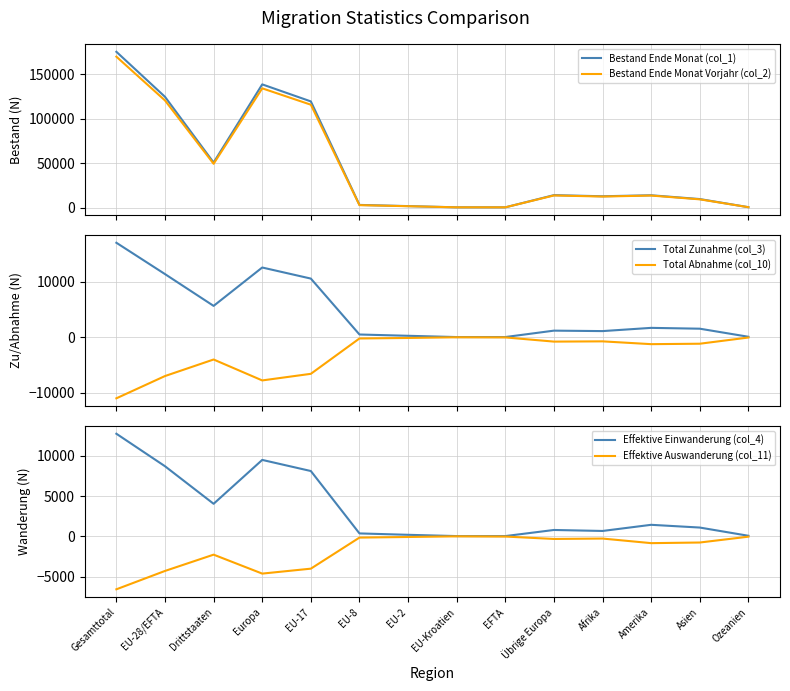

At which label does Total Zunahme (col_3) reach its minimum?

EU-Kroatien